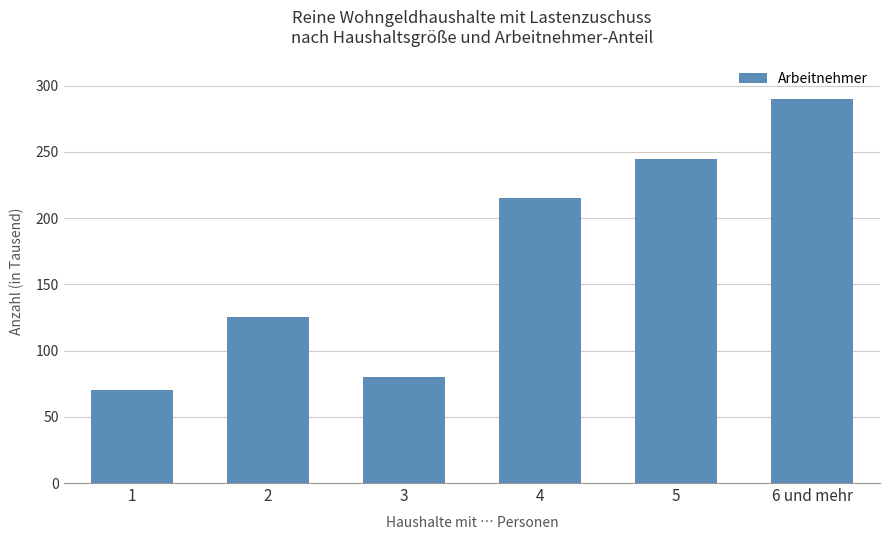

Are the bars horizontal?

No